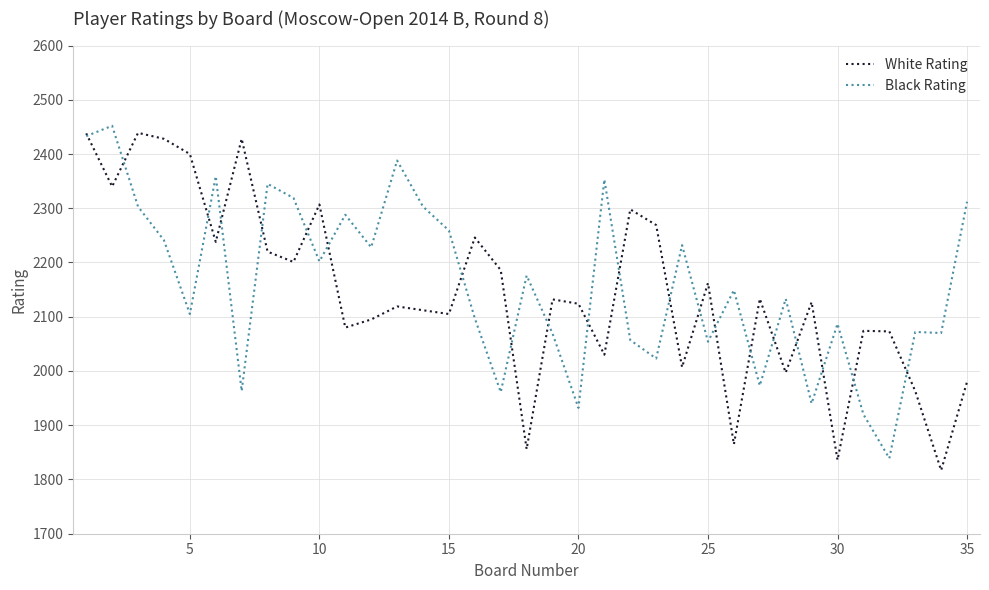

After their last crossing, which series has the higher values: White Rating or Black Rating?

Black Rating